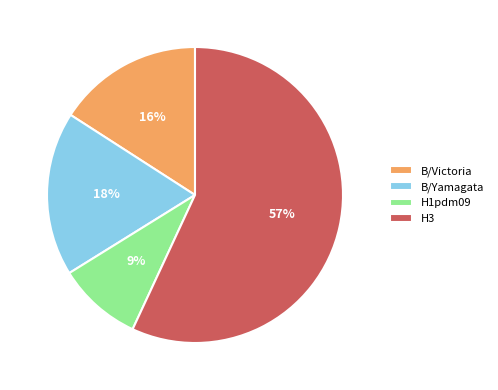

Which category has the biggest portion of the pie?

H3